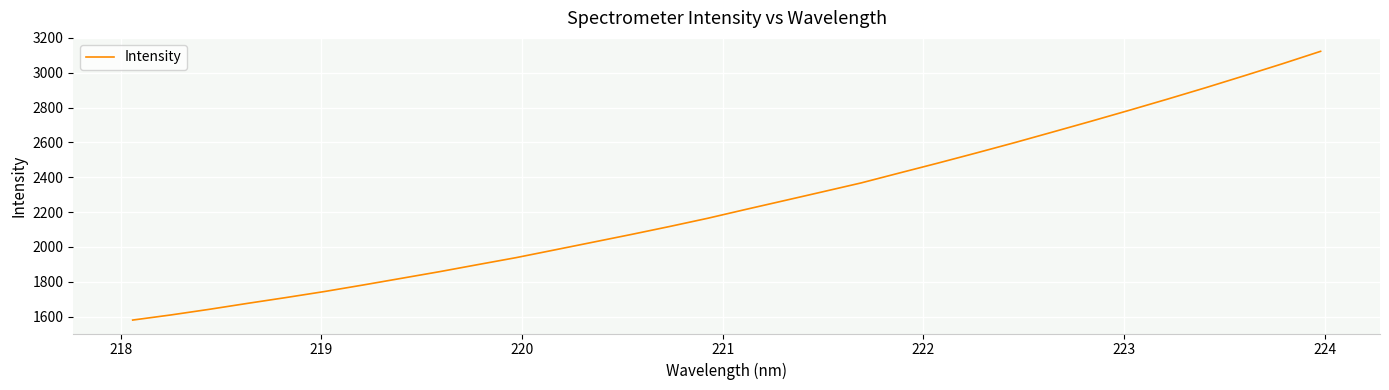

What is the difference between the maximum and minimum values?

1543.7